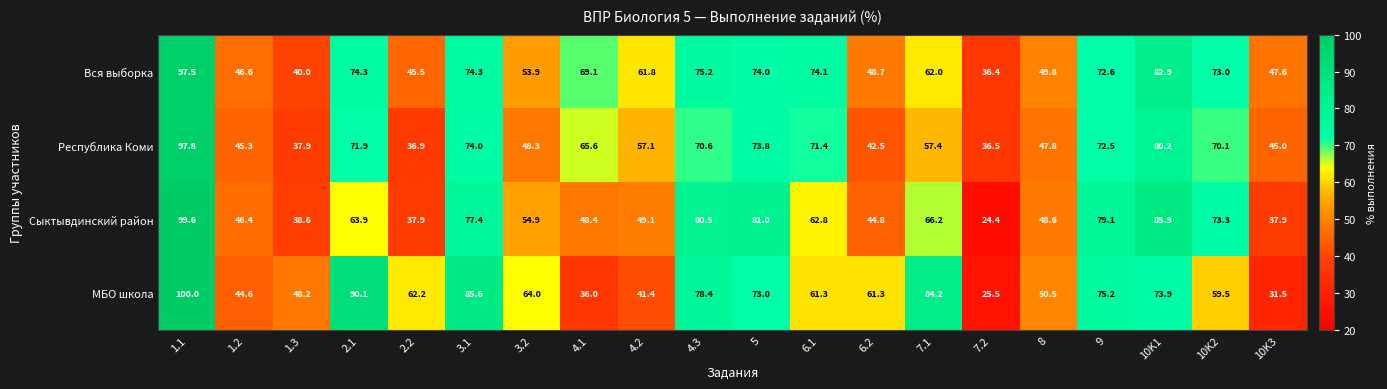

What is the sum of the Сыктывдинский район values at 6.2 and 9?

123.9